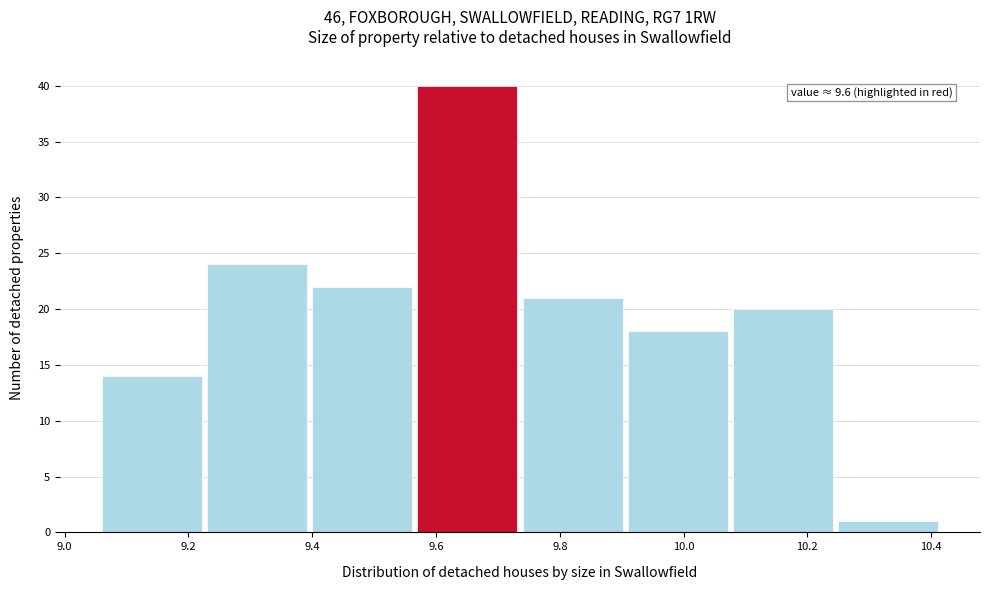

Over which range of the x-axis is the bar tallest?

9.57 to 9.74